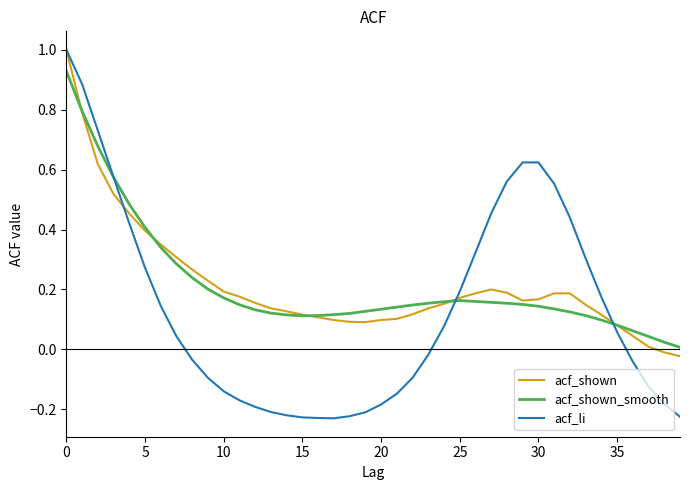

Which series has the largest range (max minus min)?

acf_li